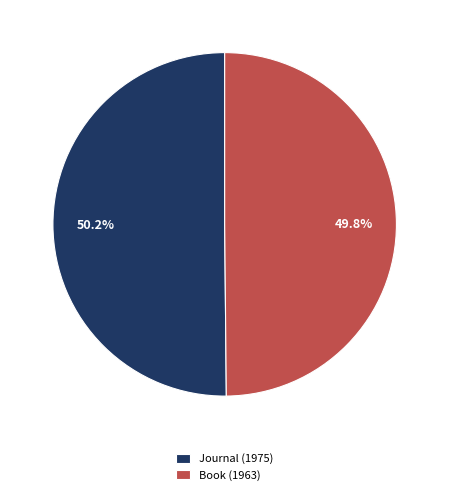

Is the sum of Journal (1975) and Book (1963) greater than half?

Yes